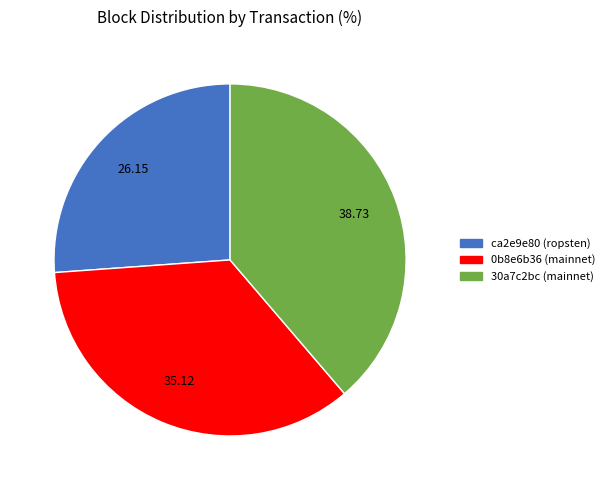

Which category has the biggest portion of the pie?

30a7c2bc (mainnet)